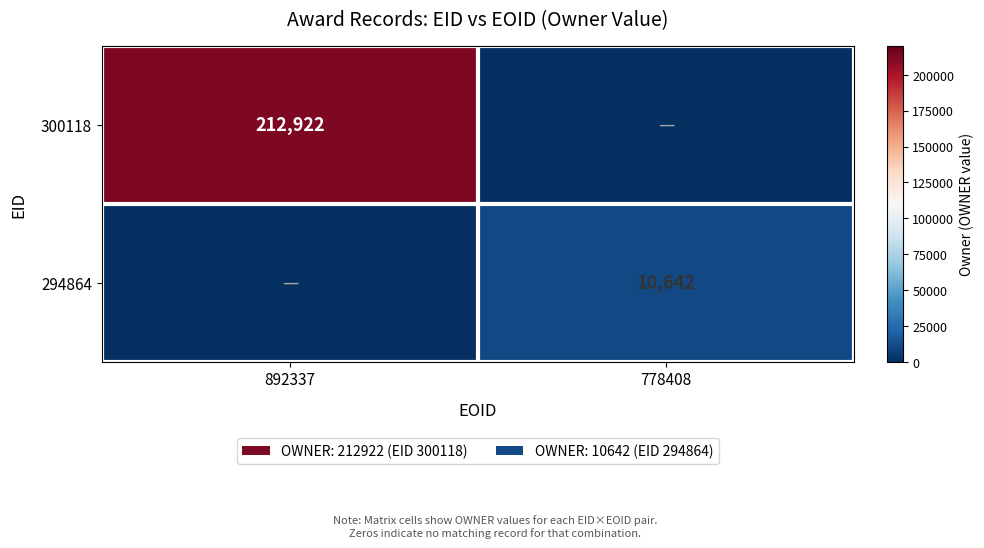

The 300118 series shows 146757 at 892337. True or false?

False